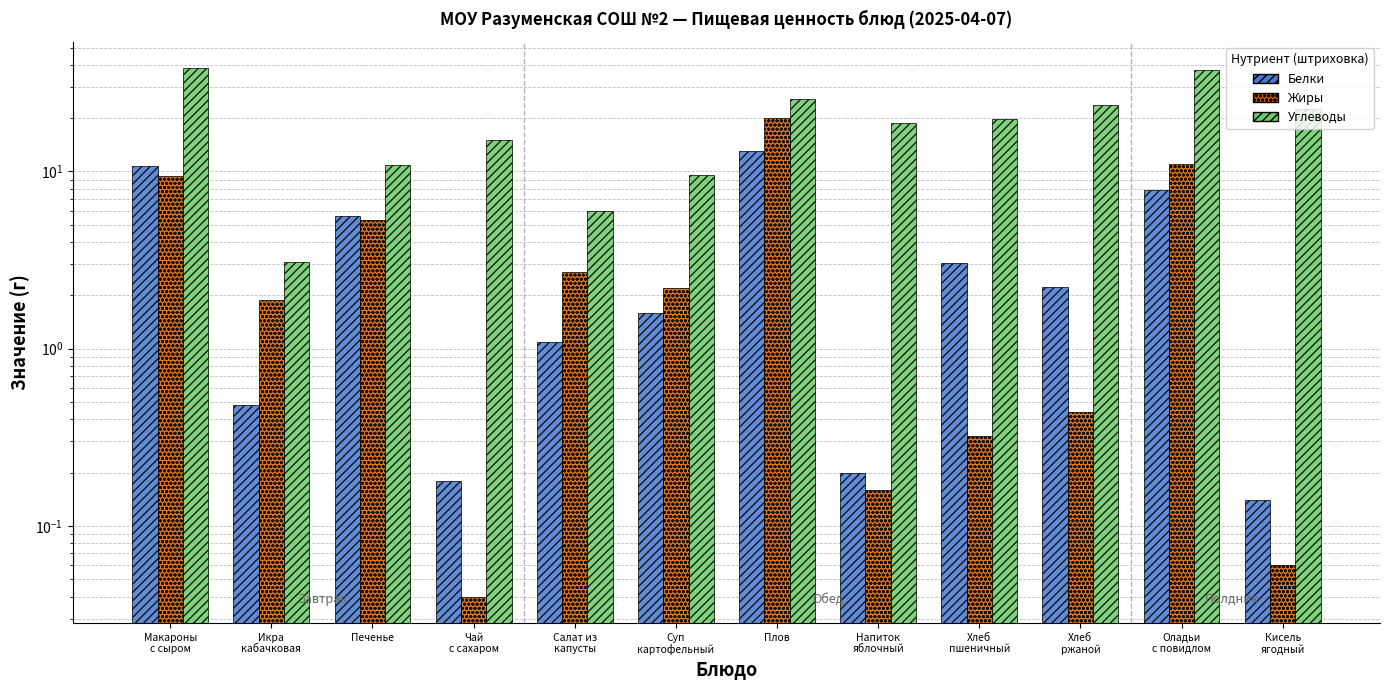

What is the highest value of the Белки series?

13.0